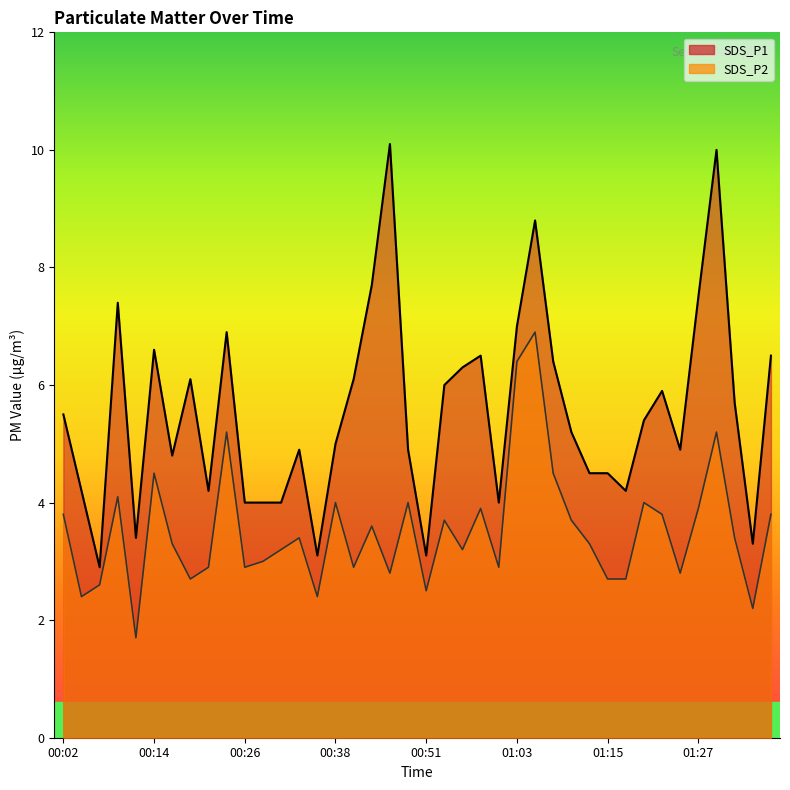

Is the value of SDS_P2 at 01:34 greater than the value of SDS_P1 at 00:07?

No